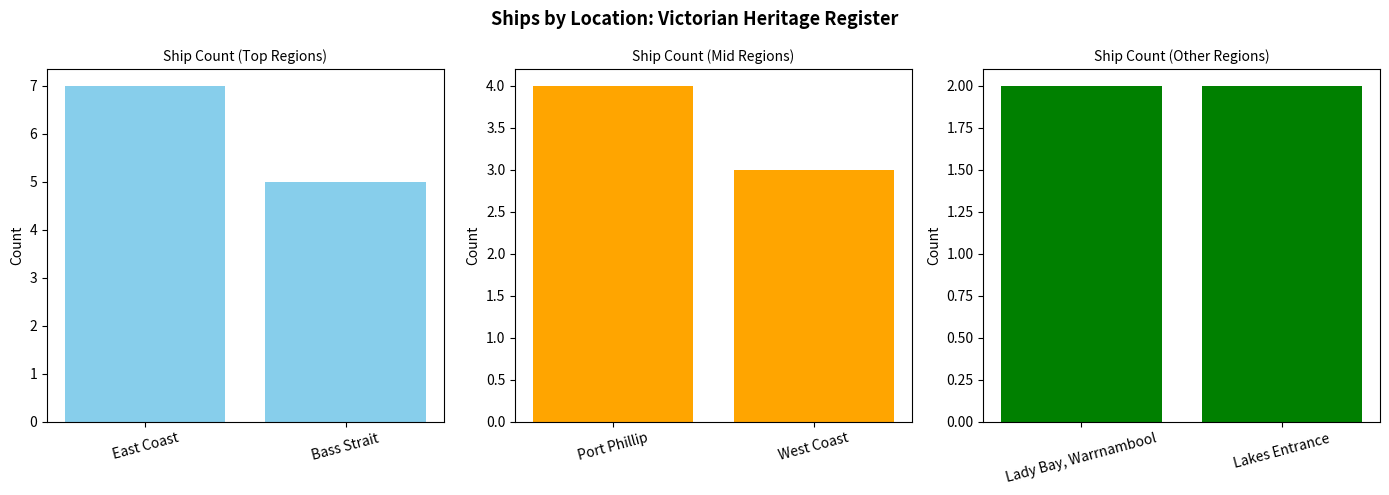

Which has a higher value, West Coast or Lakes Entrance?

West Coast